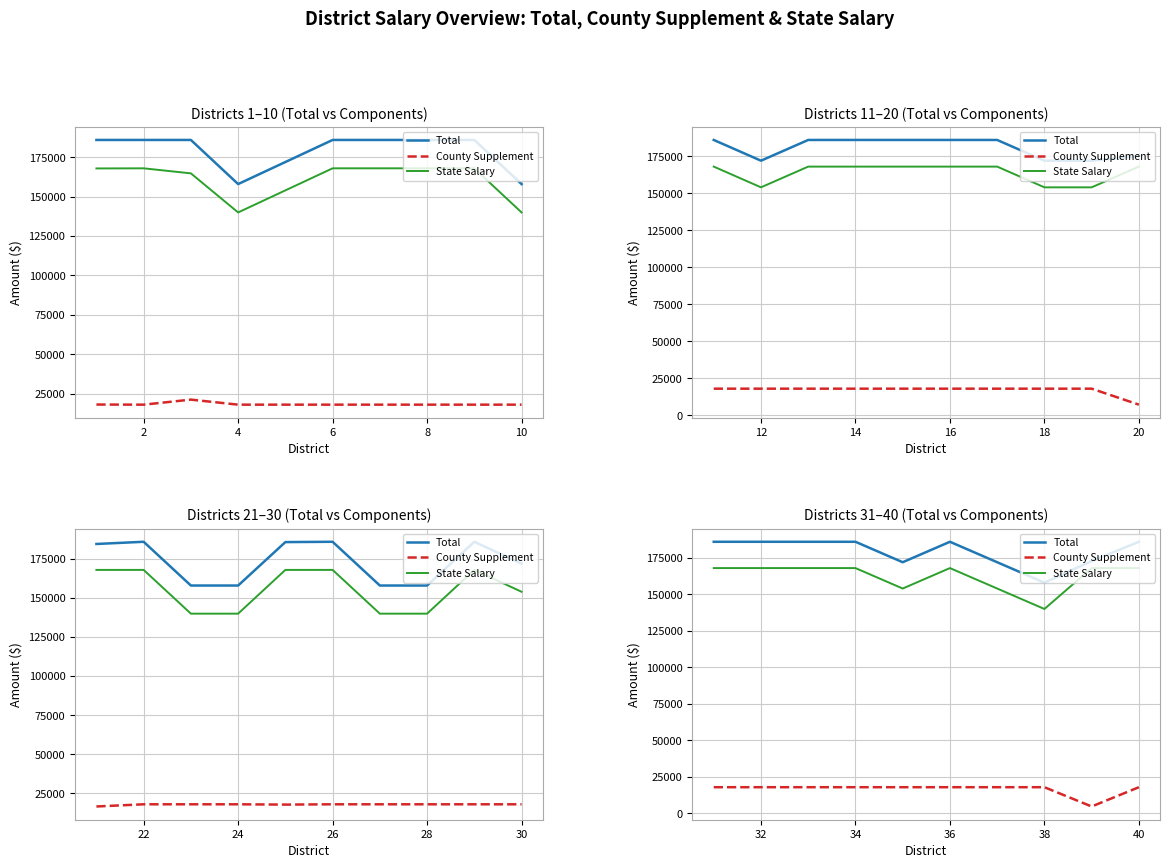

True or false: Total and State Salary cross at least once.

False